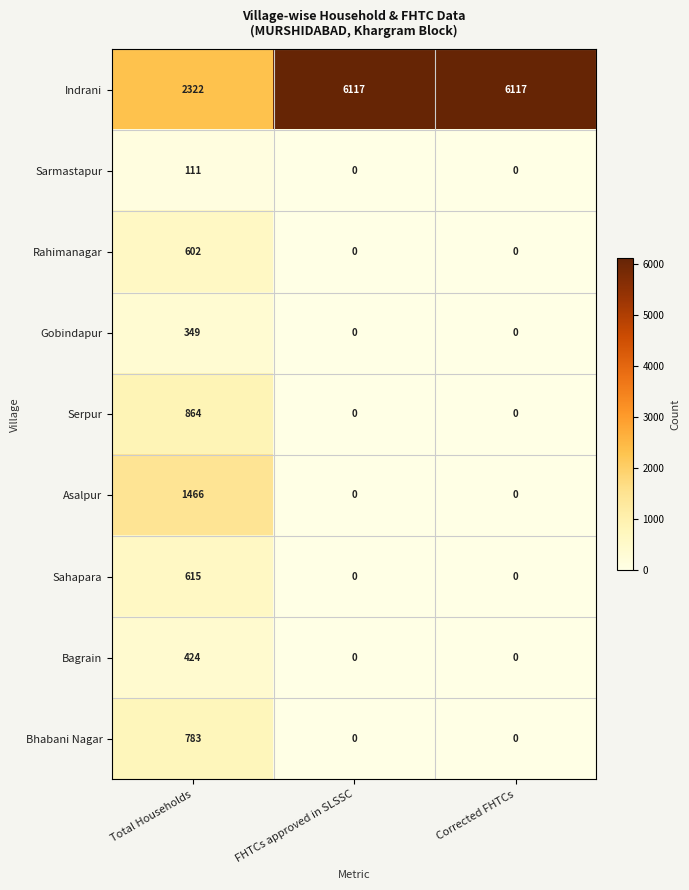

How many Rahimanagar values are between 0 and 602?

3